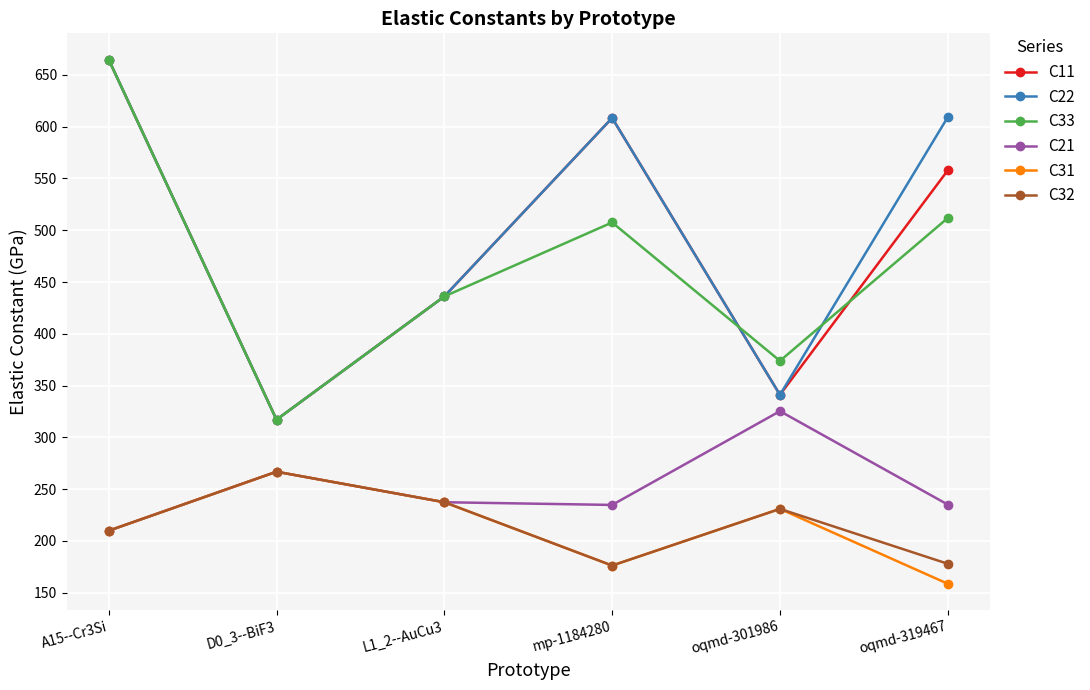

True or false: C32 and C33 intersect in this chart.

False